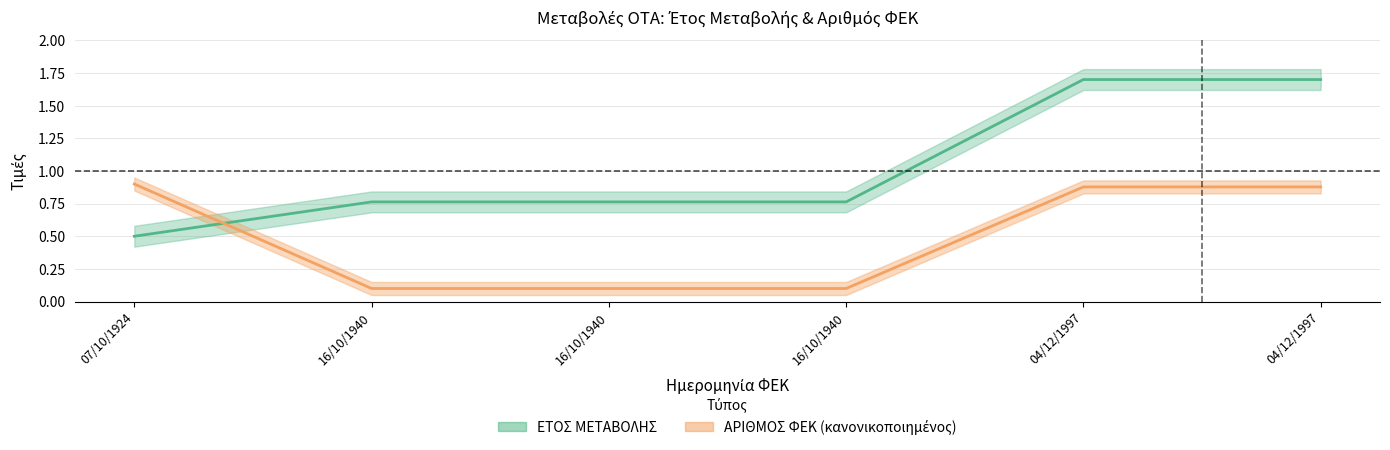

Rank the series by their maximum value, from lowest to highest.

ΑΡΙΘΜΟΣ ΦΕΚ, ΕΤΟΣ ΜΕΤΑΒΟΛΗΣ